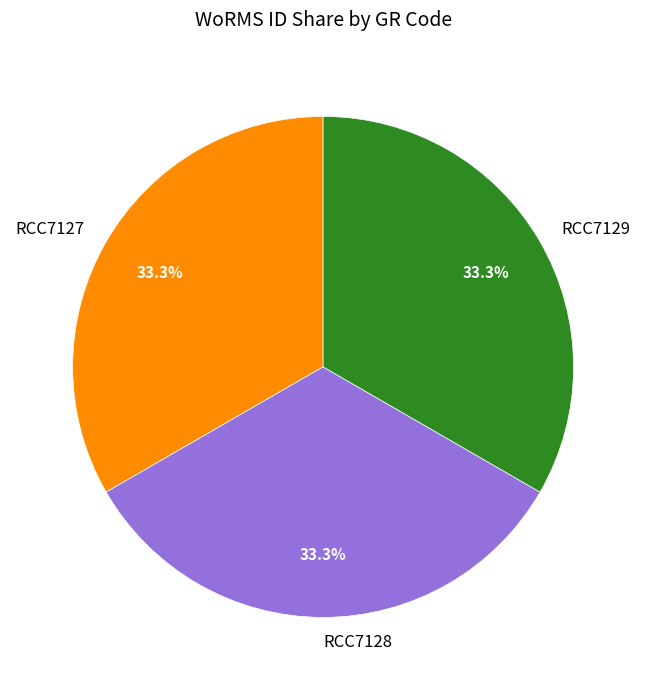

What percentage is the RCC7129 slice, to the nearest percent?

33%